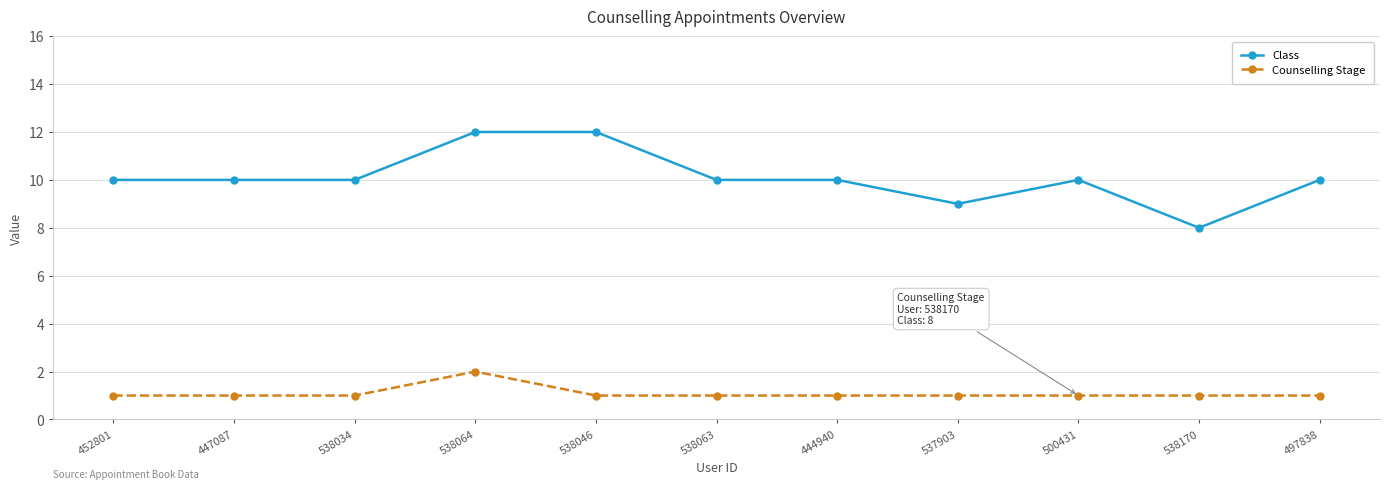

Which series has the widest spread of values?

Class